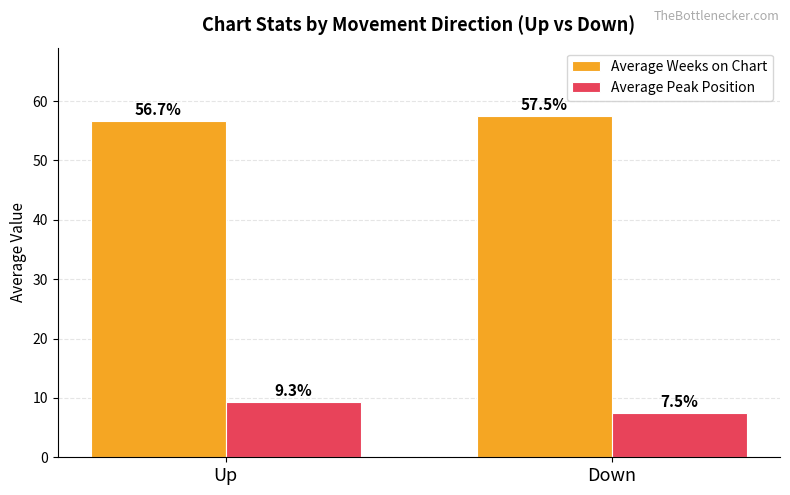

Which category has the lowest value in the Average Weeks on Chart series?

Up